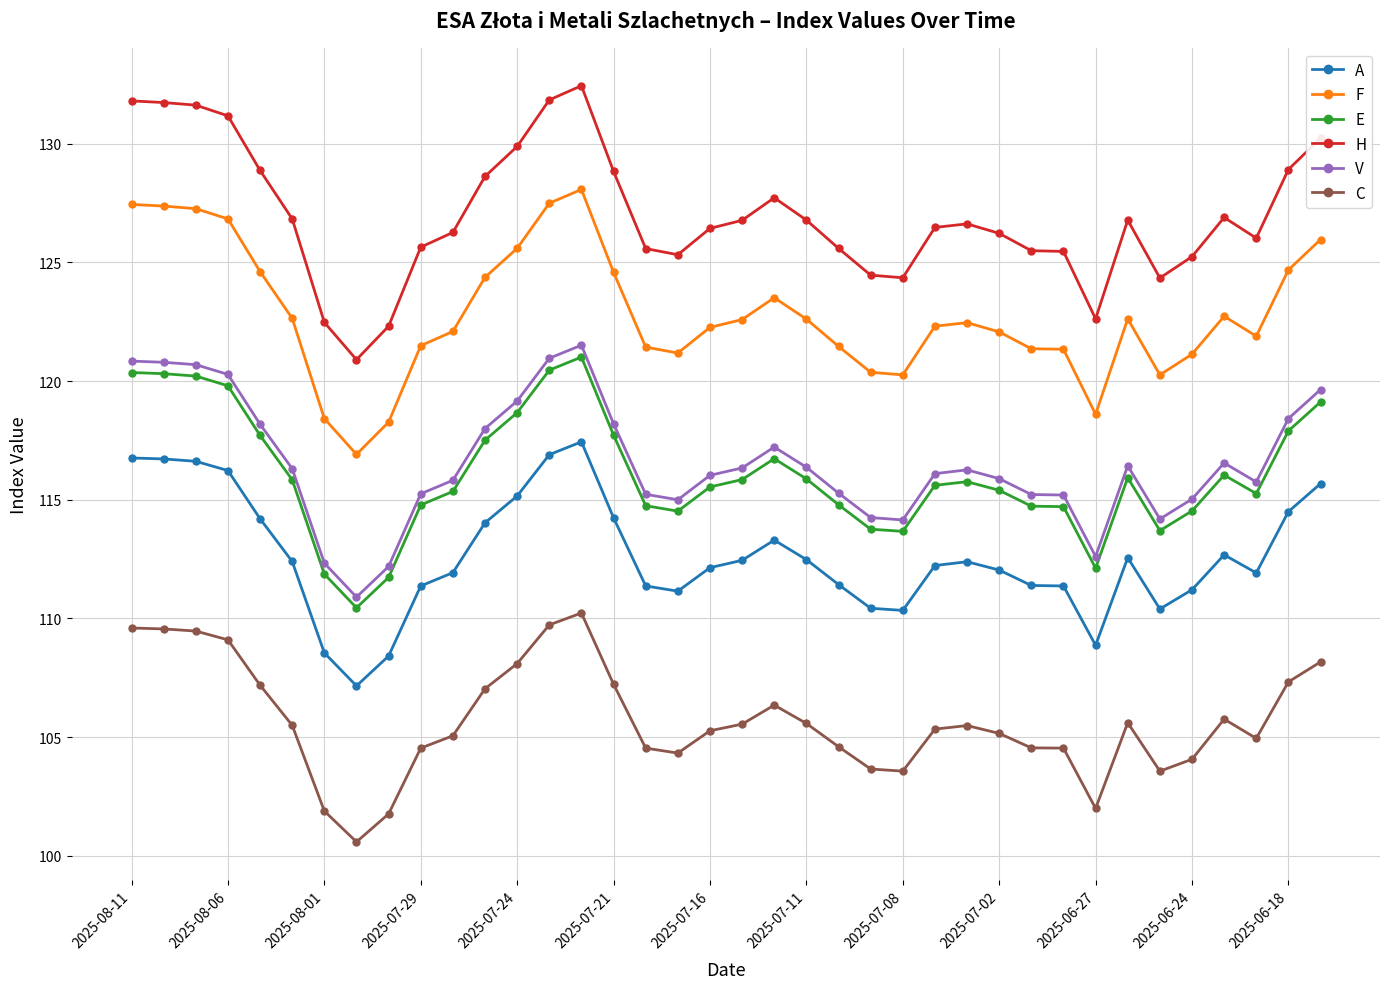

At how many categories does at least one series exceed 103?

38